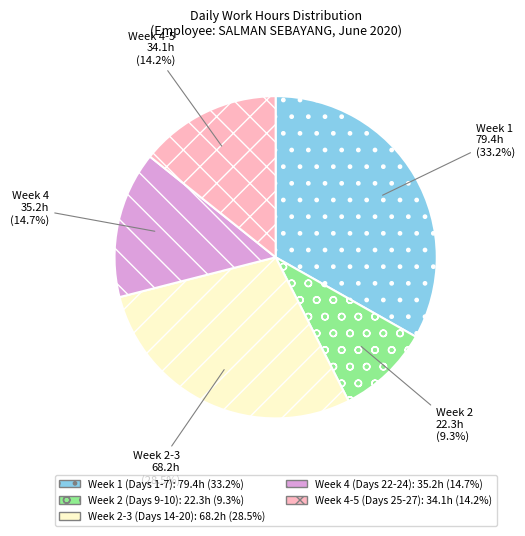

Is there any slice that represents more than half of the pie?

No